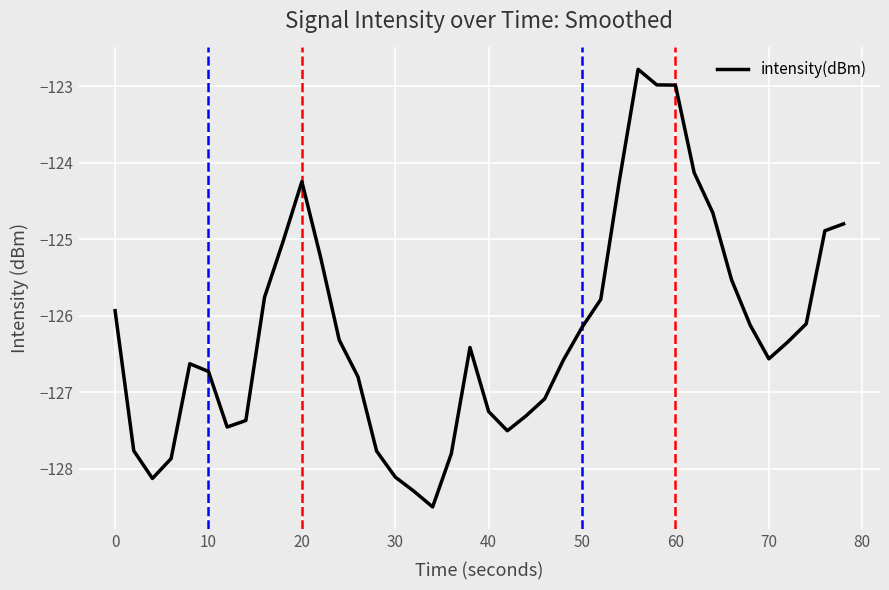

What is the maximum value shown in the chart?

-122.8